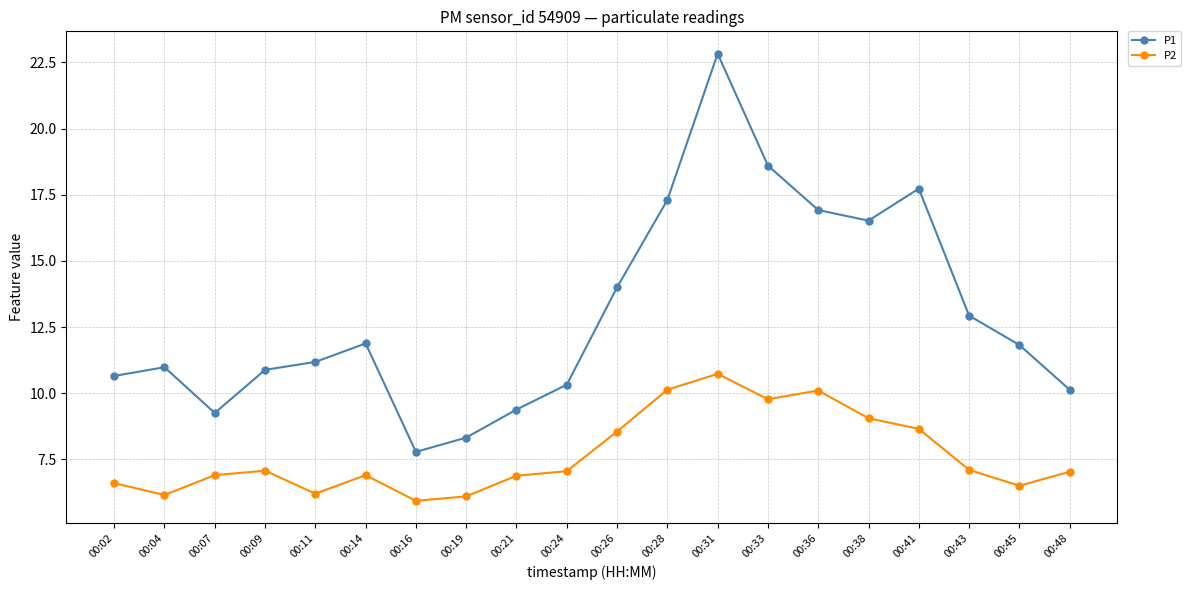

Rank the series at 00:31 from lowest to highest value.

P2, P1